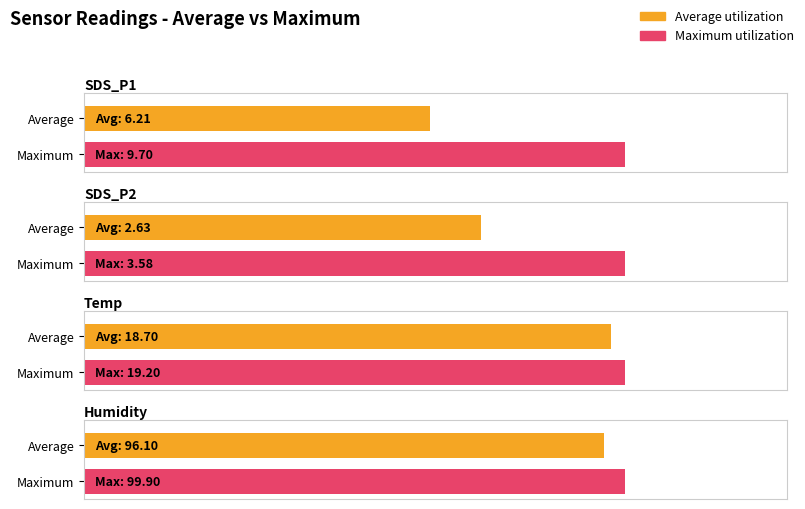

What are all the series names shown in the legend?

Average utilization, Maximum utilization